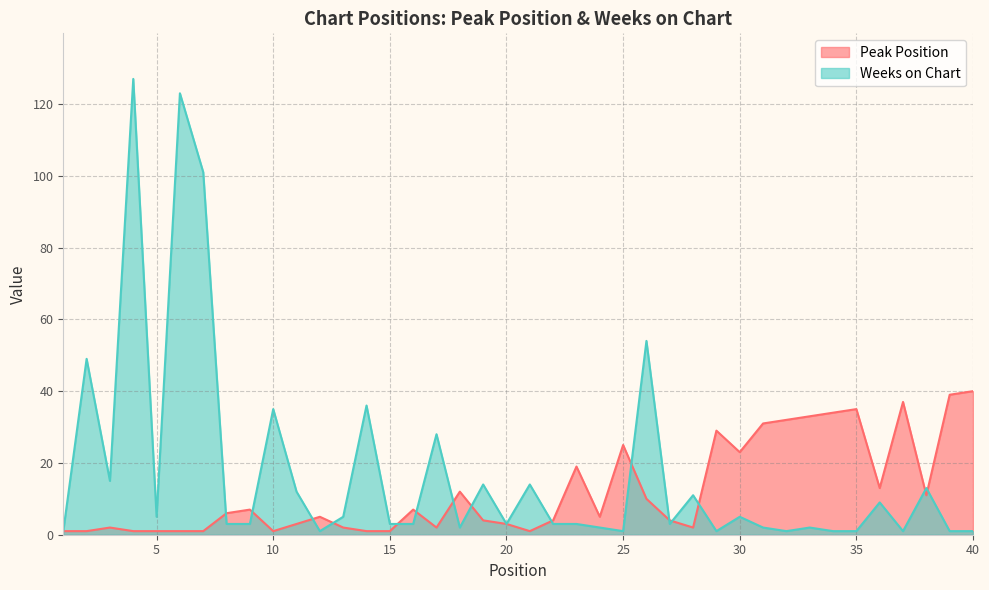

Reading right to left, what are all the values shown in this chart?

Peak Position: 40	39	11	37	13	35	34	33	32	31	23	29	2	4	10	25	5	19	4	1	3	4	12	2	7	1	1	2	5	3	1	7	6	1	1	1	1	2	1	1
Weeks on Chart: 1	1	13	1	9	1	1	2	1	2	5	1	11	3	54	1	2	3	3	14	3	14	2	28	3	3	36	5	1	12	35	3	3	101	123	5	127	15	49	1